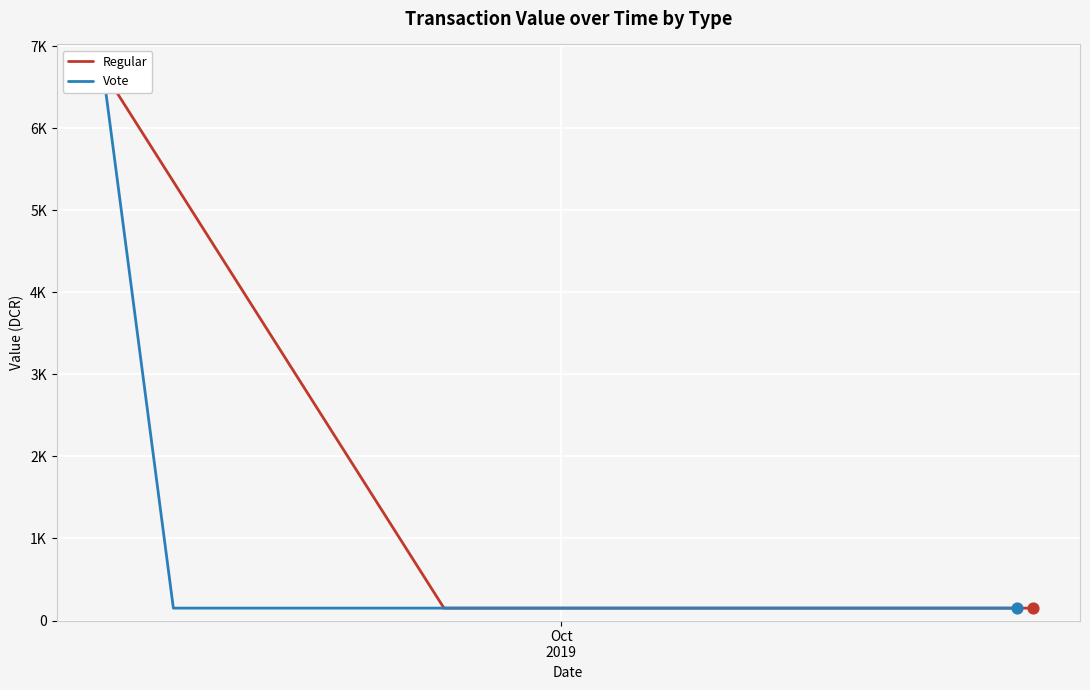

Which series contains the lowest Y value?

Regular